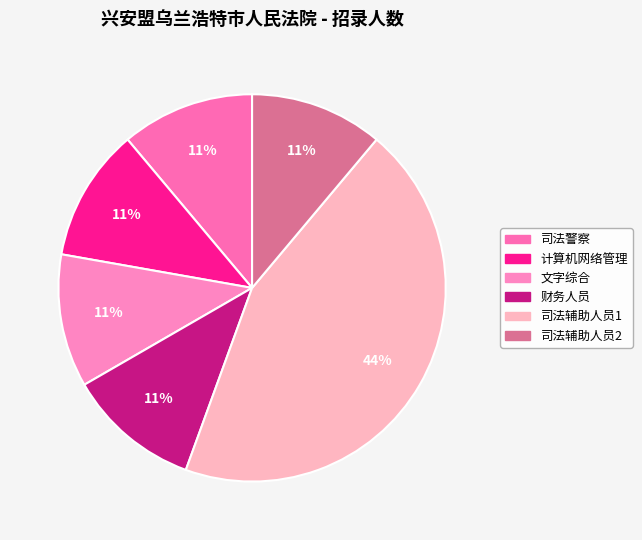

Is 司法警察 the majority of the pie?

No